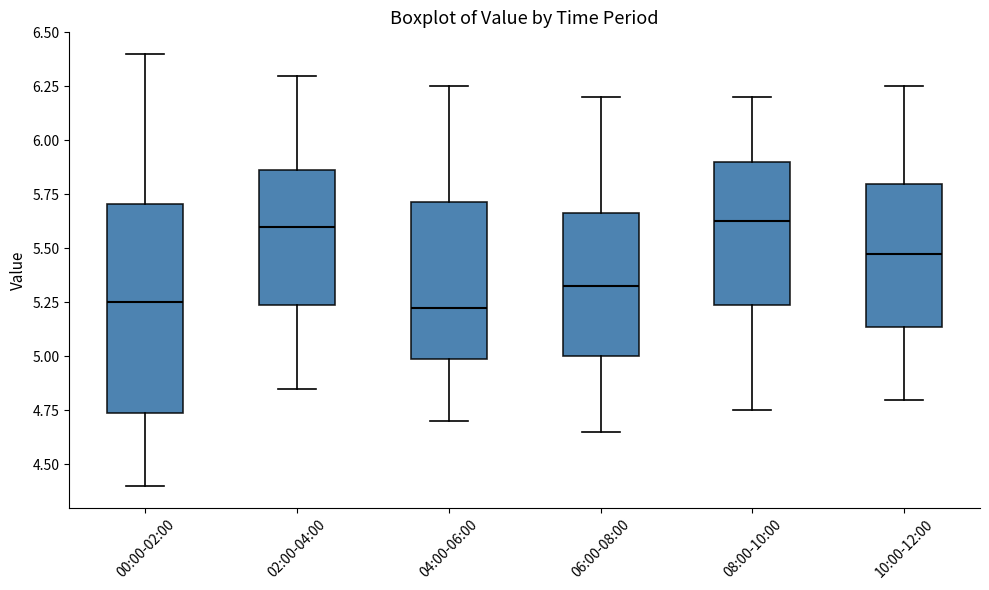

Where is the upper edge of the box for 06:00-08:00 on the y-axis? The values are not printed on the chart, so give them approximately, as read against the axis.

5.65